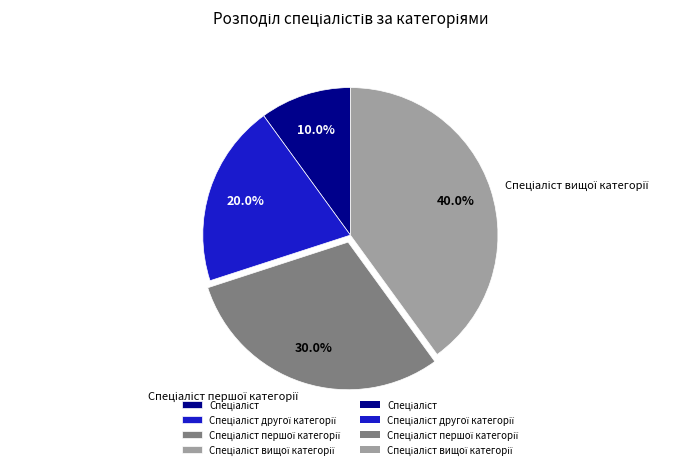

Does any single category account for the majority?

No